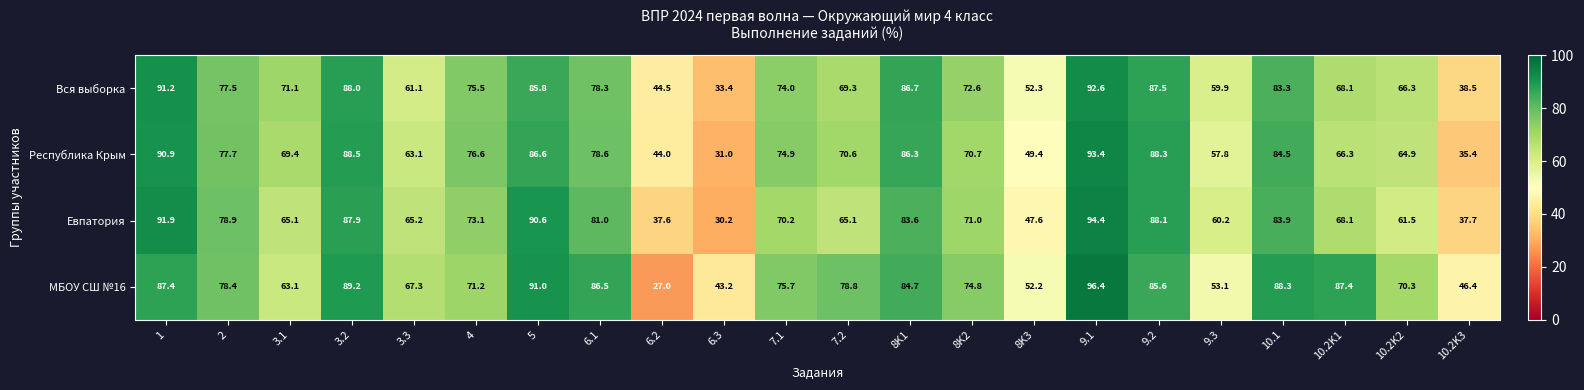

Count the number of data series in this chart.

4